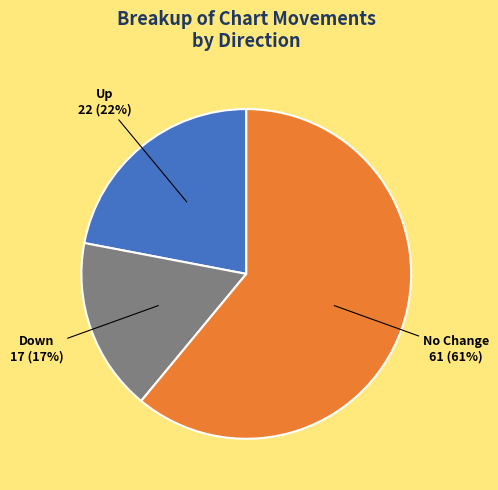

Approximately how many times larger is the value at Up compared to No Change?

0.4